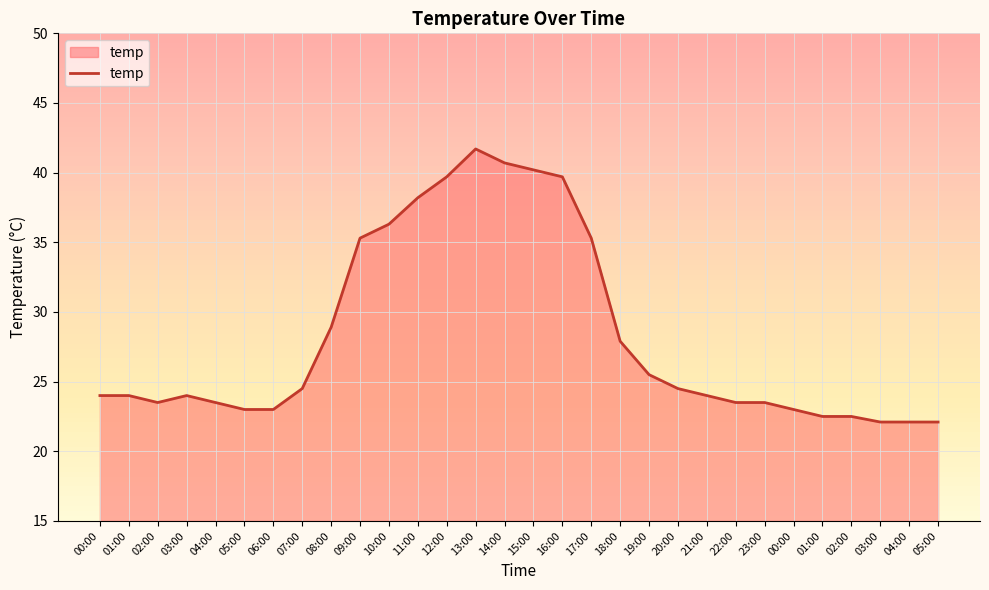

How many lines are shown in the chart?

1